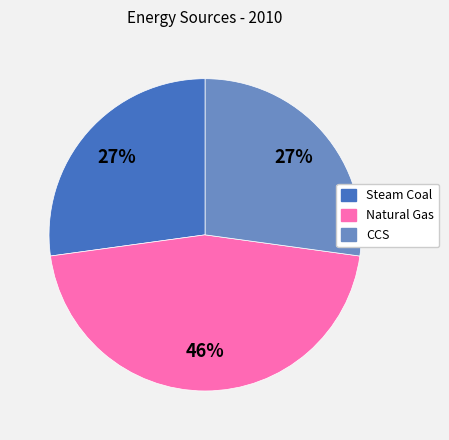

Combined, do CCS and Natural Gas account for over 50%?

Yes